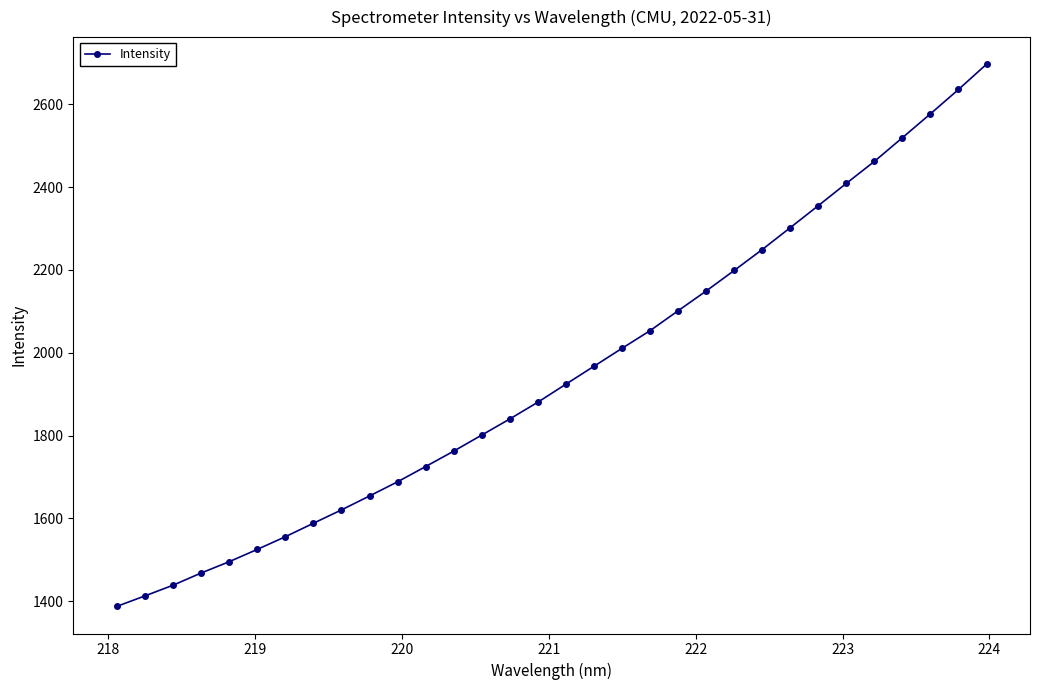

What is the sum of all values?

62452.6